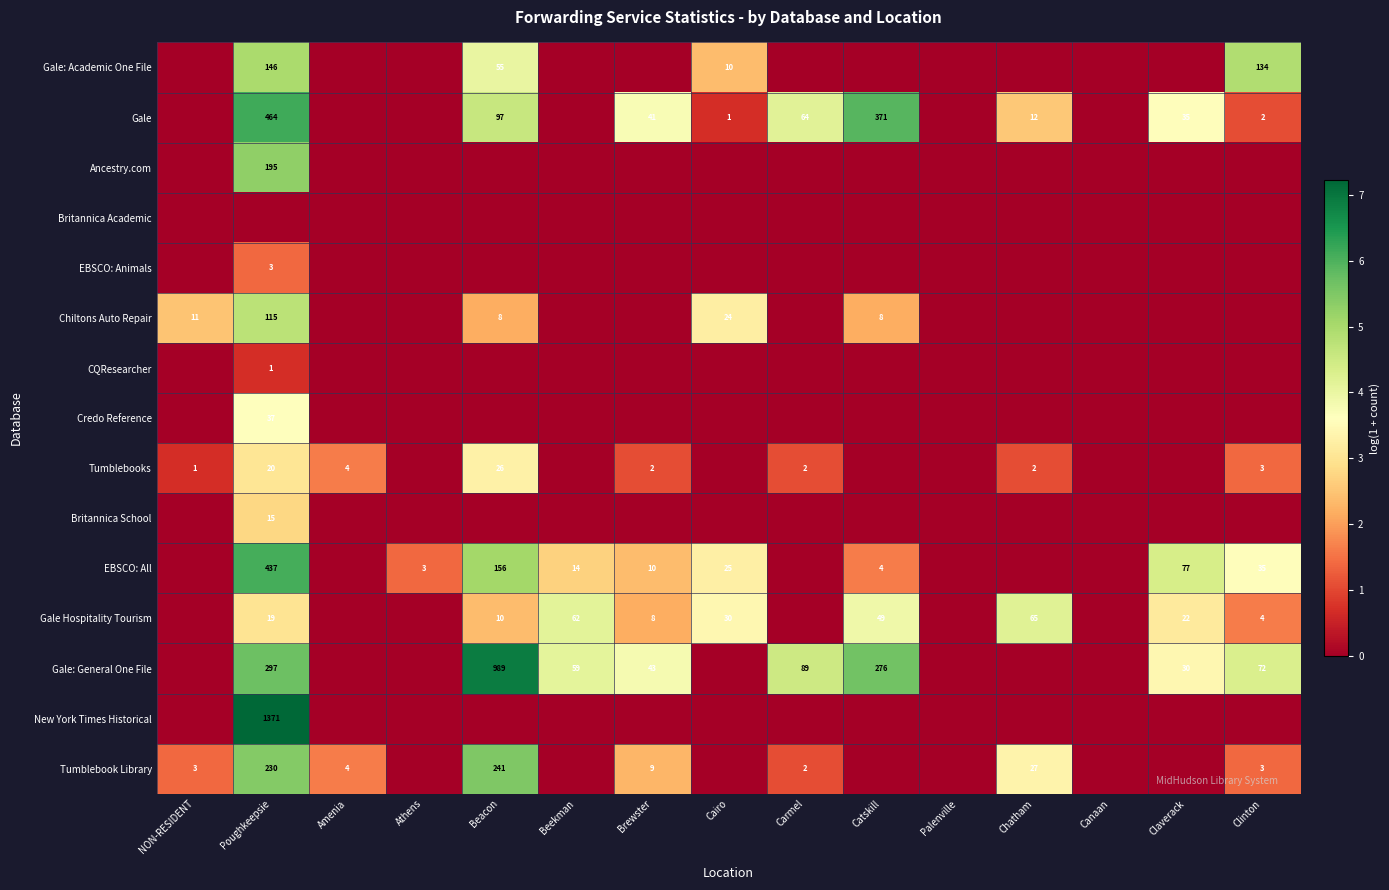

The EBSCO: All series shows 437 at Poughkeepsie. True or false?

True